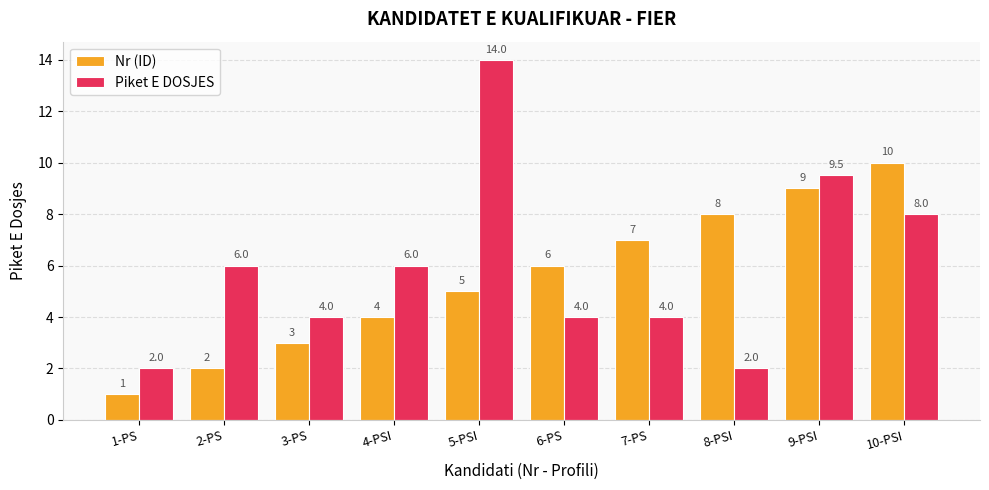

What is the value of the Piket E DOSJES bar at the 7th from the left?

4.0